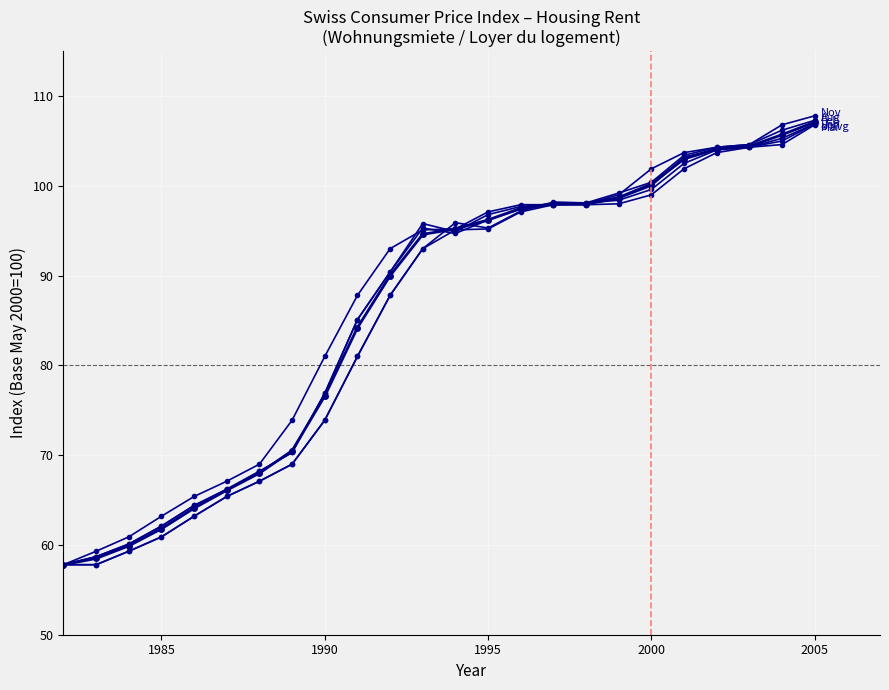

What is the smallest value displayed?

57.8